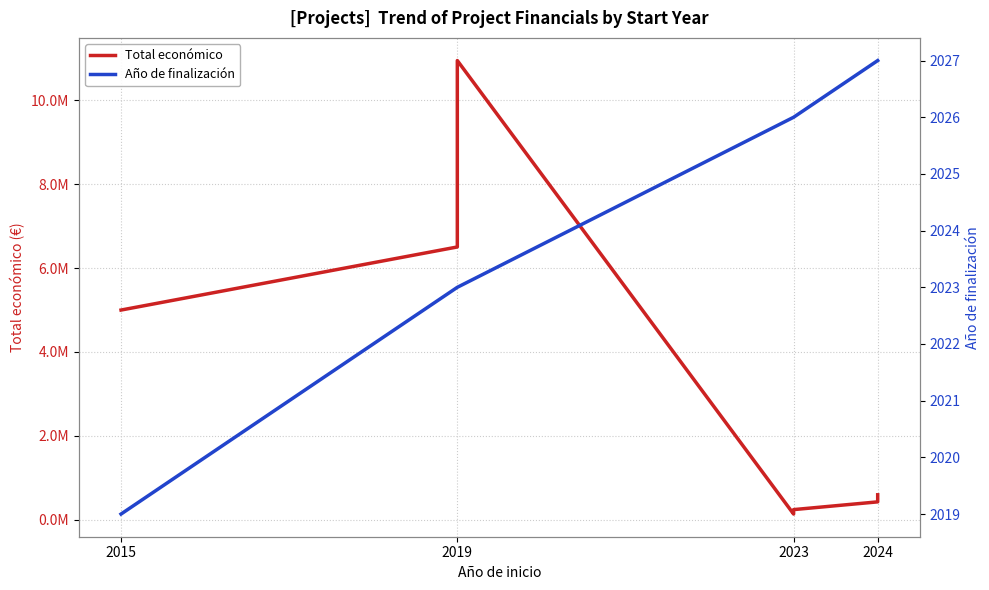

True or false: Total económico and Año de finalización intersect in this chart.

False